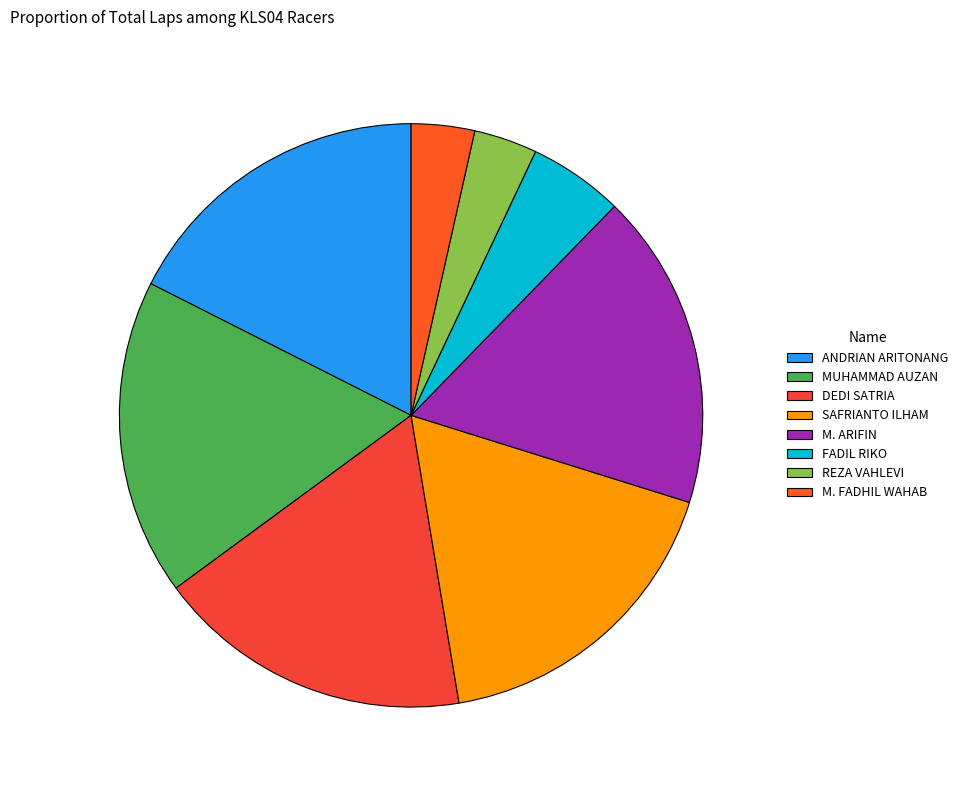

Count the number of slices in the pie.

8